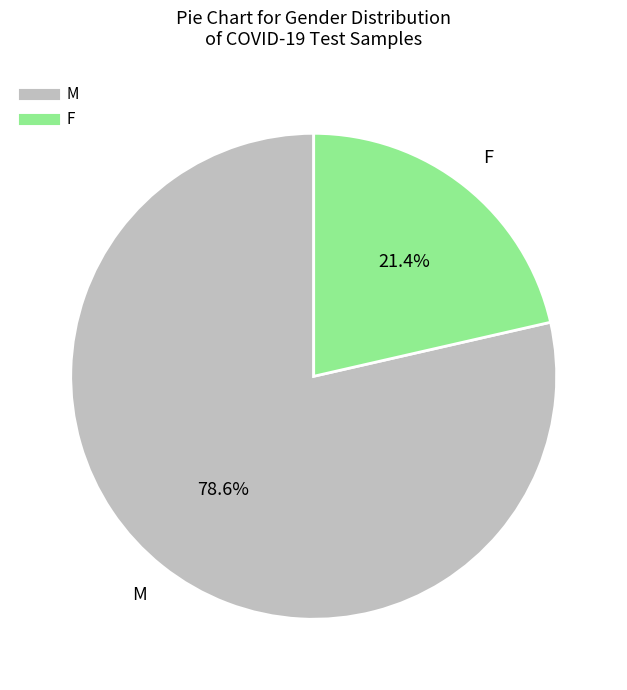

To the nearest percent, what is the difference between the largest and smallest slice percentages?

57%